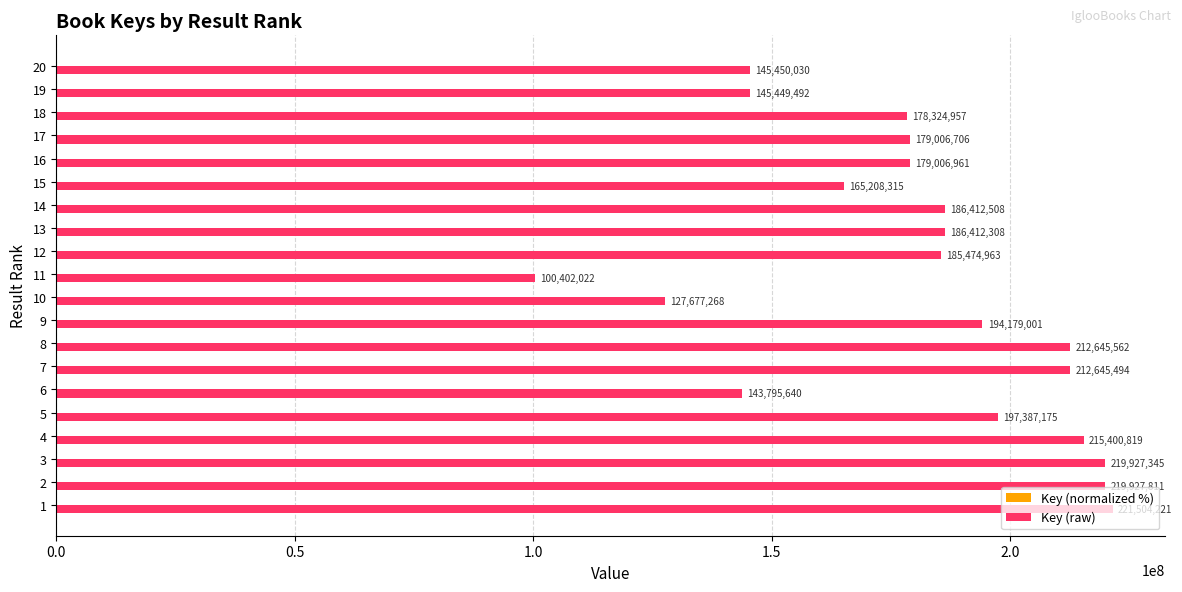

What is the approximate value of Key (raw) at 16?

179006961.0